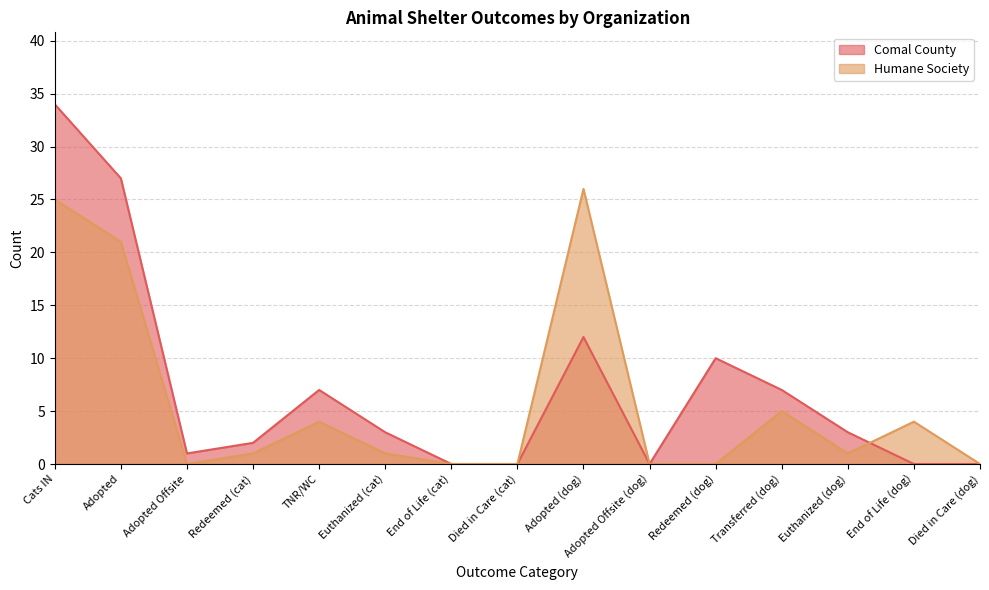

True or false: Comal County has a value of 0 at End of Life (cat).

True